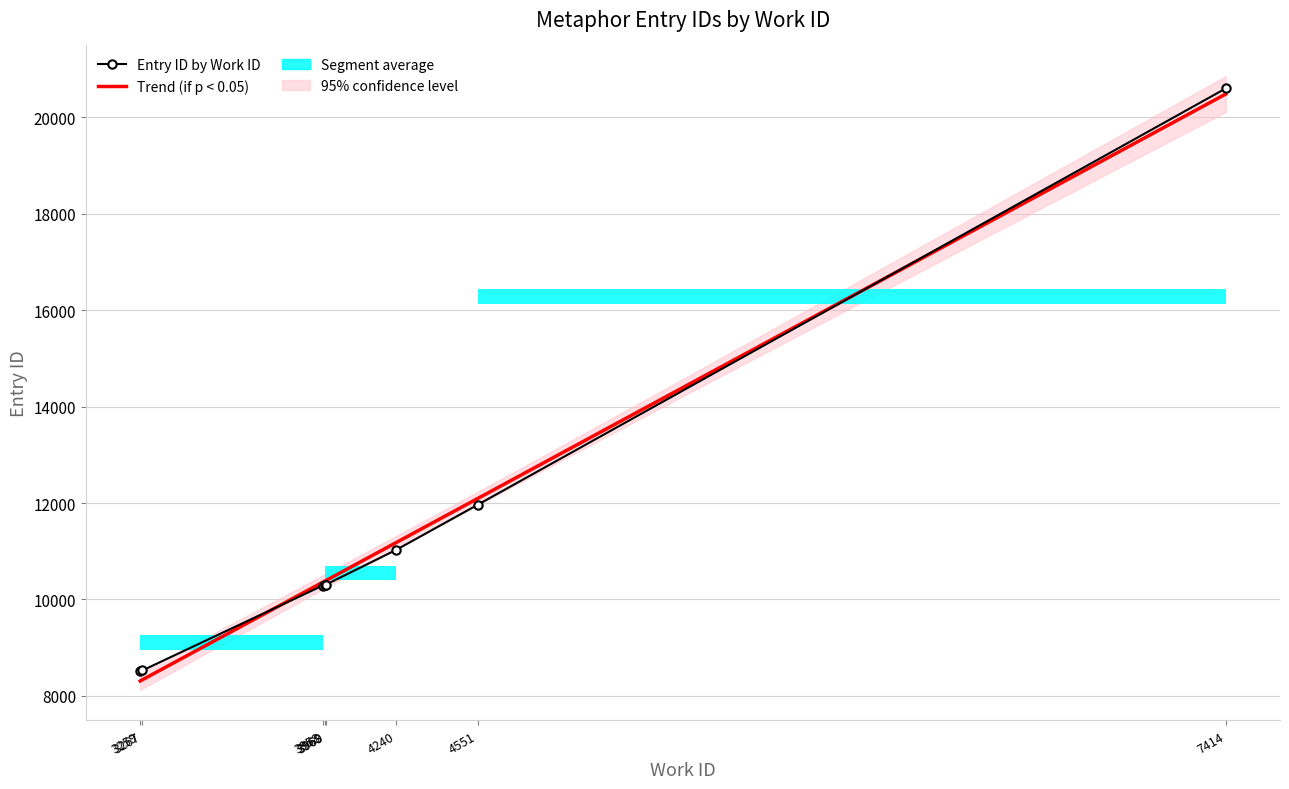

What is the change in value from 3267 to 4551?

+3439